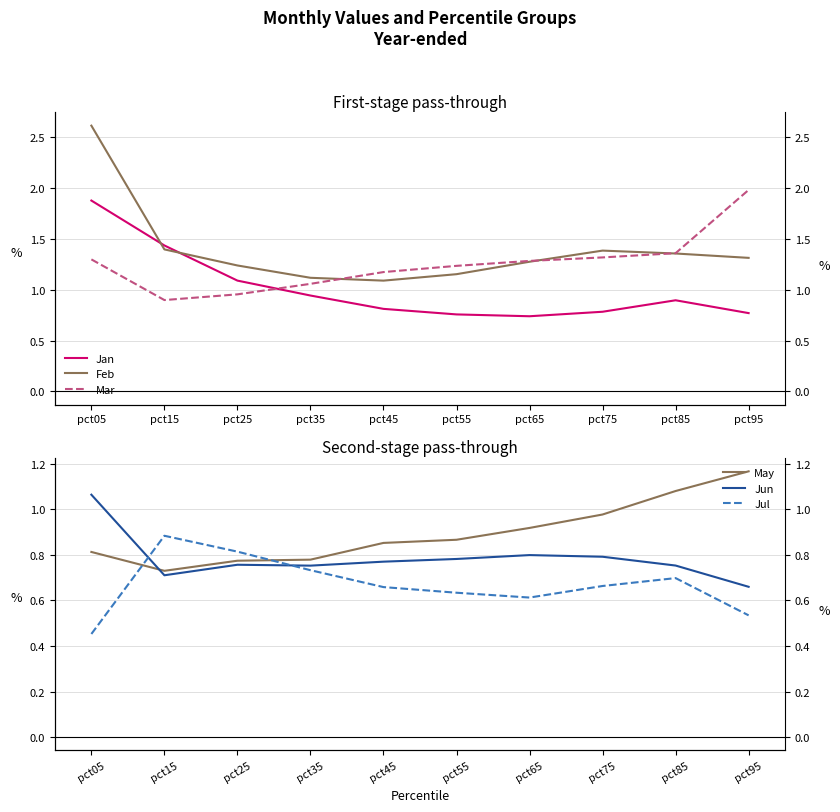

What are all the series names shown in the legend?

Jan, Feb, Mar, May, Jun, Jul